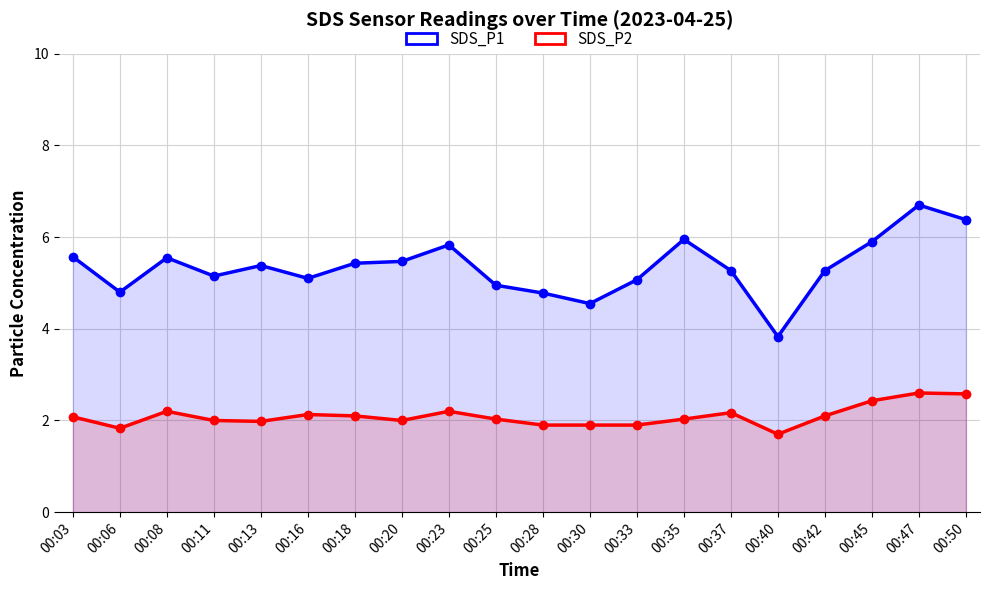

How many lines are shown in the chart?

2